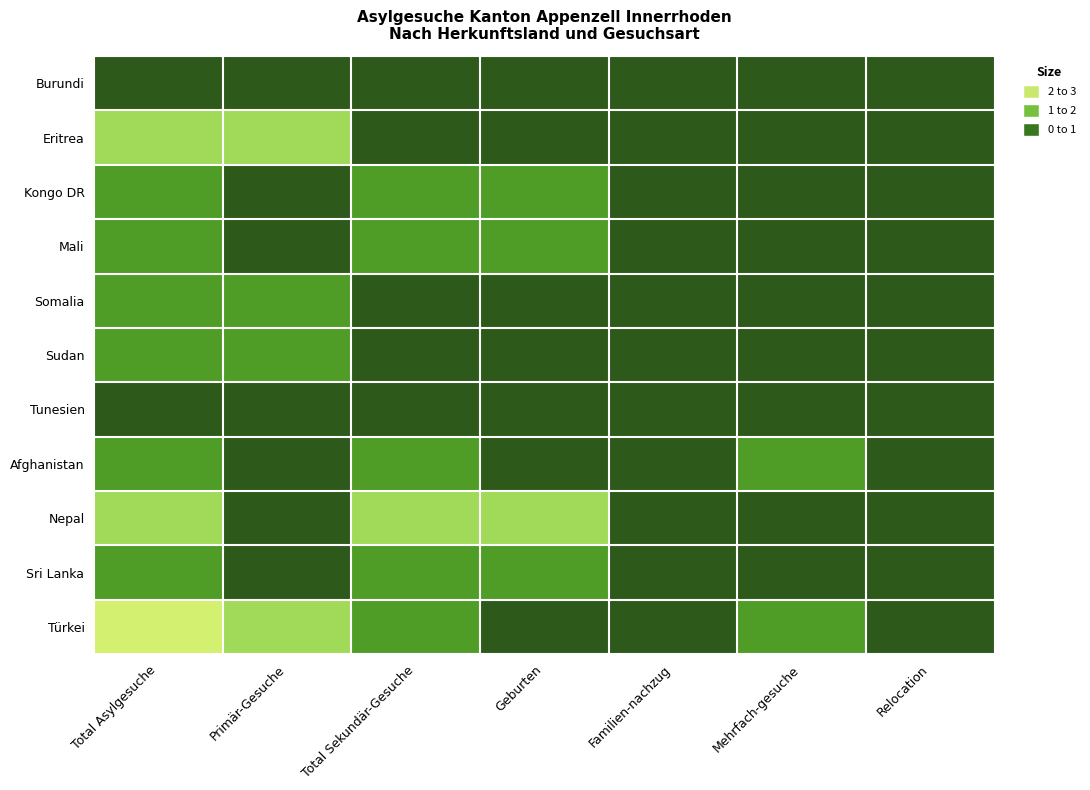

Count the number of categories in the chart.

7